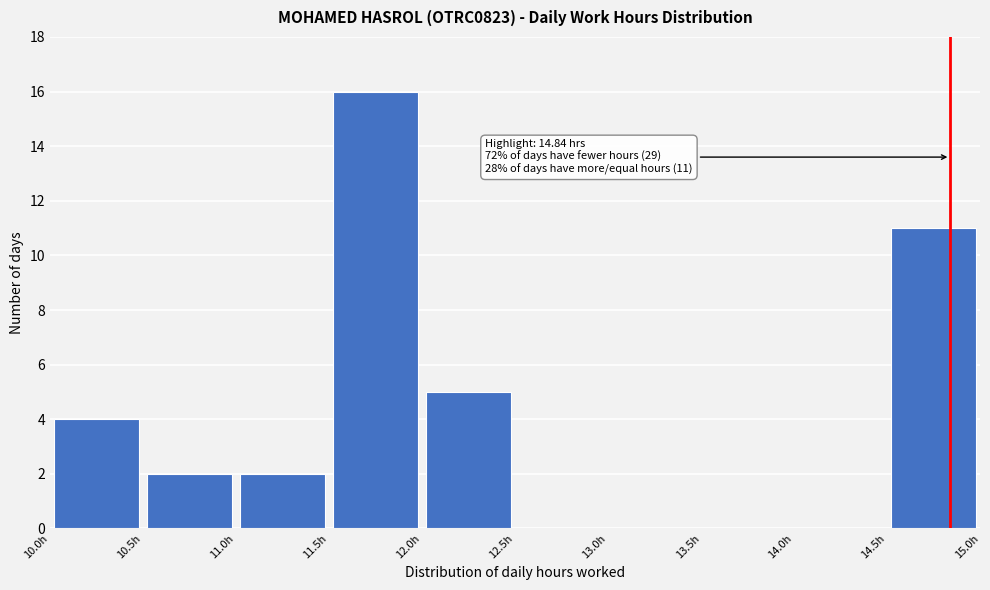

Which range on the x-axis has the tallest bar?

11.5 to 12.0